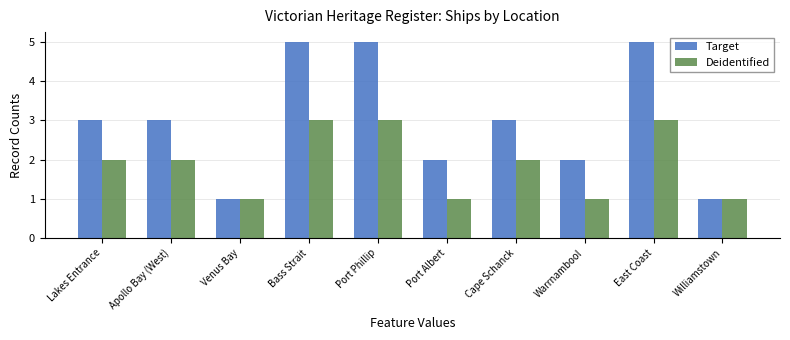

What is the value of the Target bar at the 10th from the left?

1